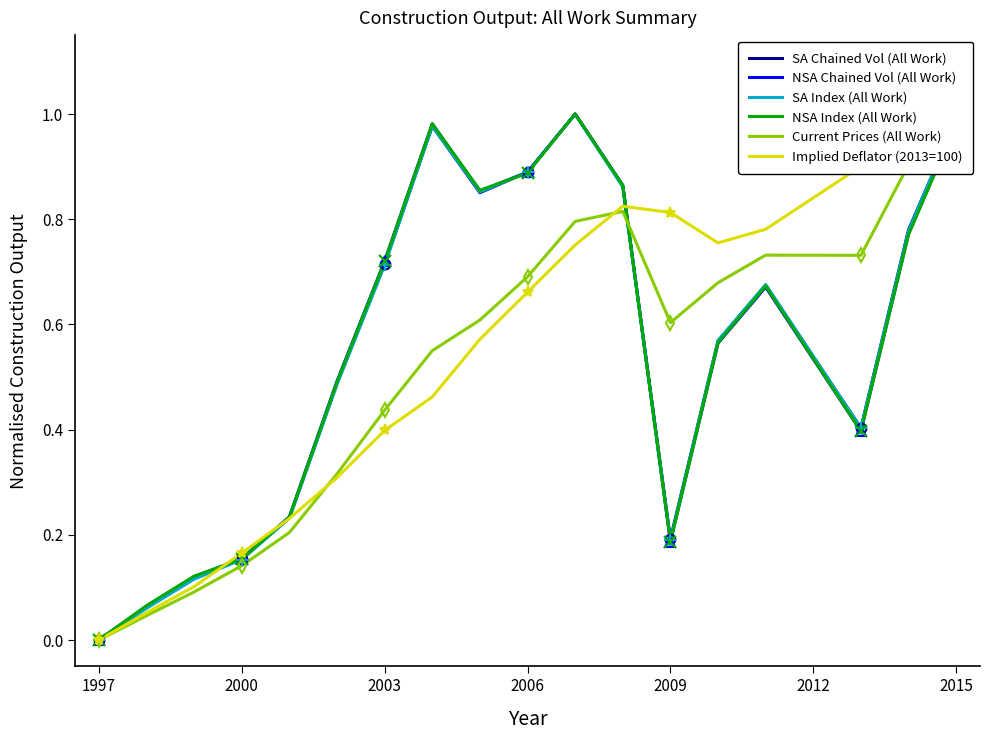

Which series has the largest range (max minus min)?

SA Chained Vol (All Work)